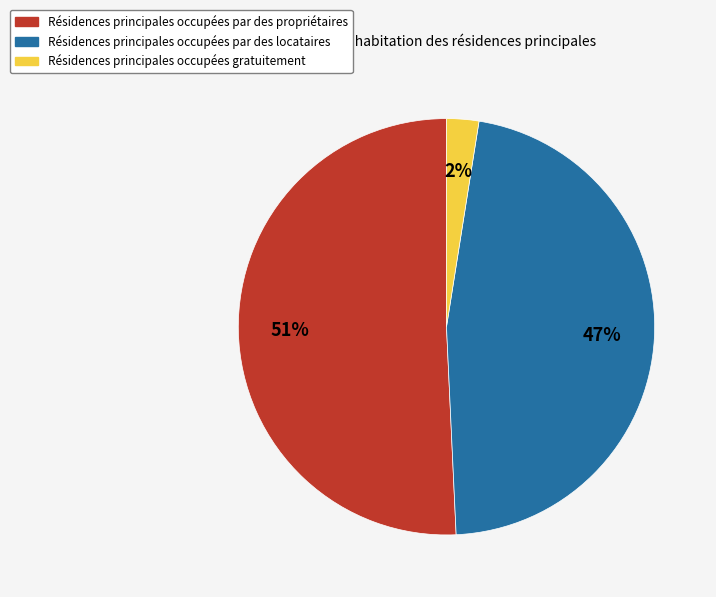

What is the largest slice in the pie chart?

Résidences principales occupées par des propriétaires